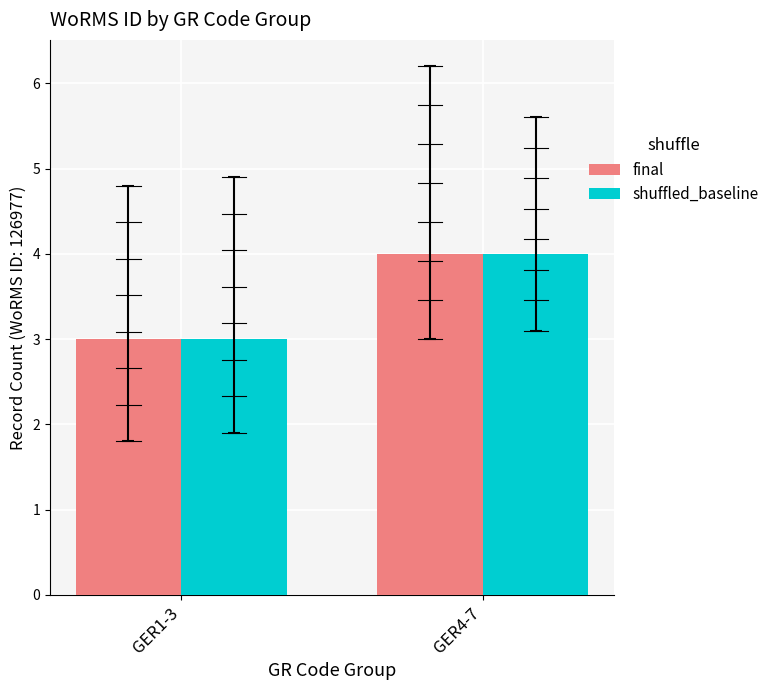

The final series shows 2 at GER1-3. True or false?

False